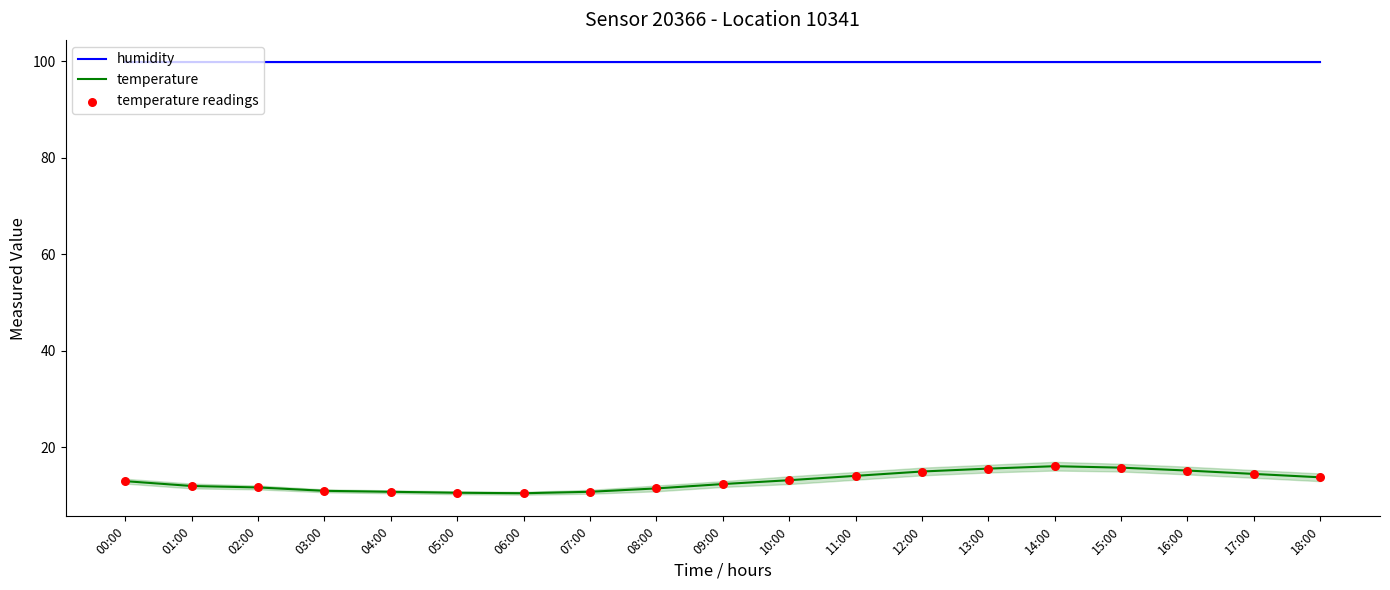

Which series has the largest total across all categories?

humidity